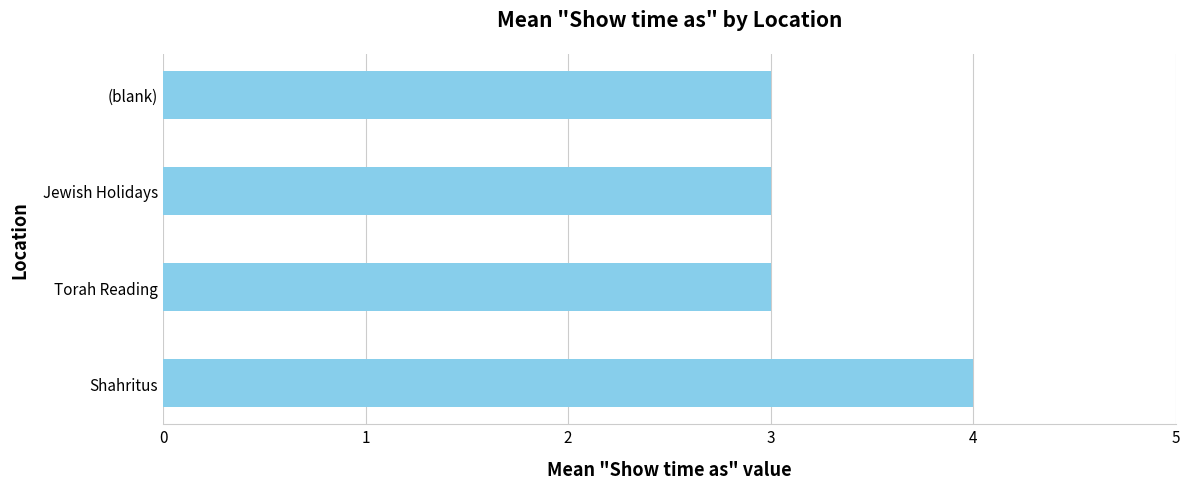

Reading top to bottom, transcribe all the data shown in this chart.

3	3	3	4